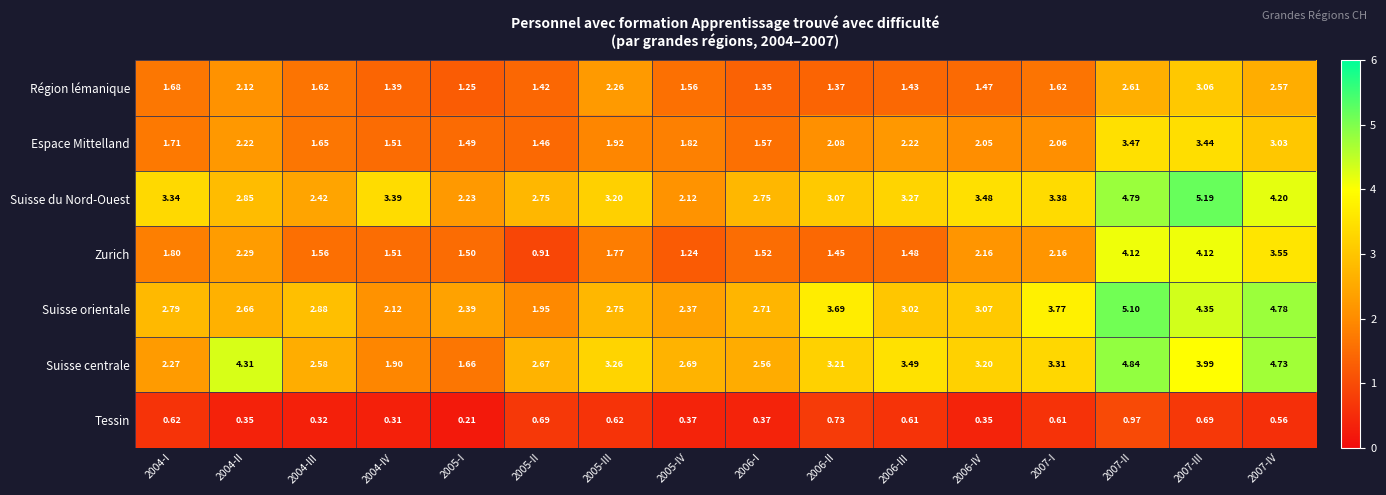

At how many categories does at least one series exceed 0?

16